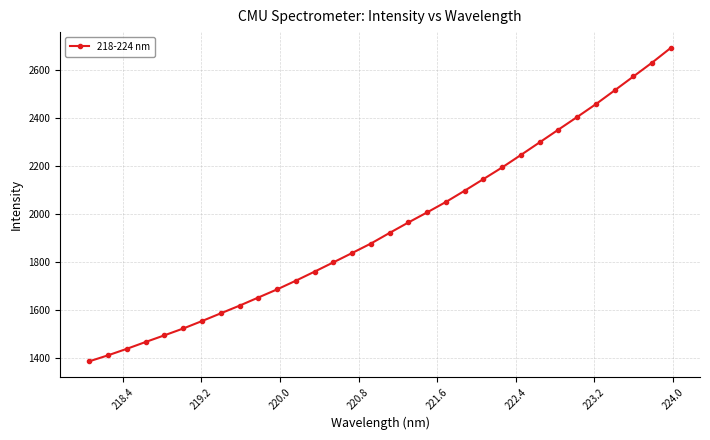

What is the value of the 14th point from the left?

1799.4